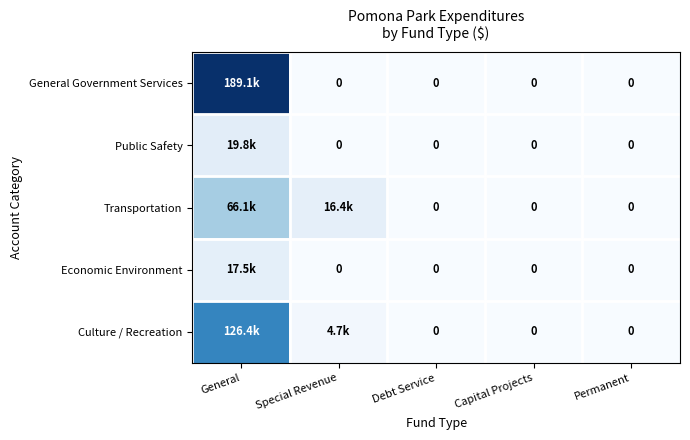

Which category has the lowest value in the Public Safety series?

Special Revenue